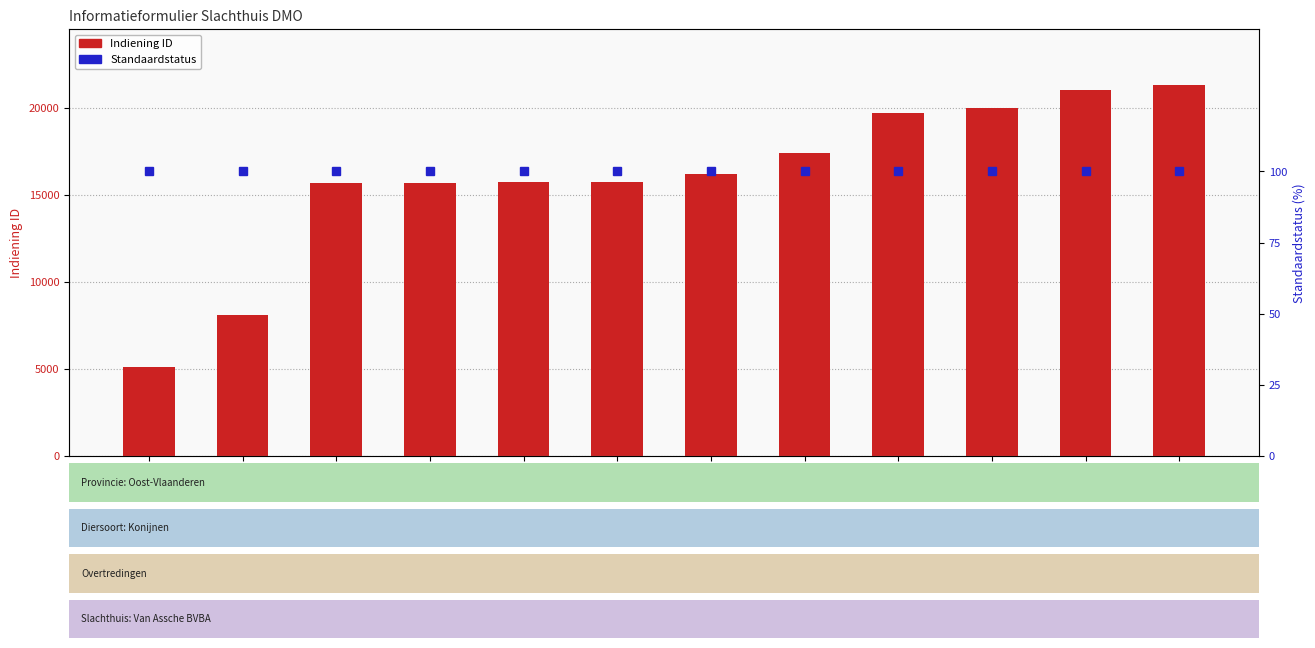

How many categories are shown in the chart?

12